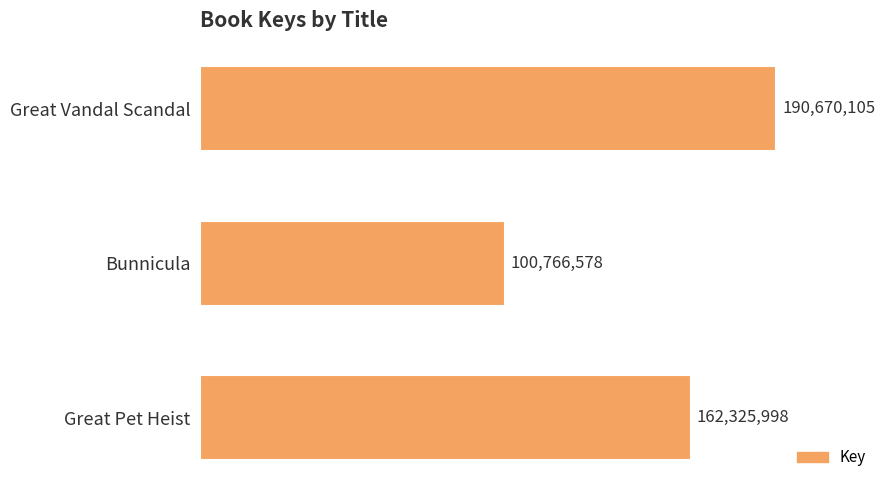

Does the chart contain any negative values?

No